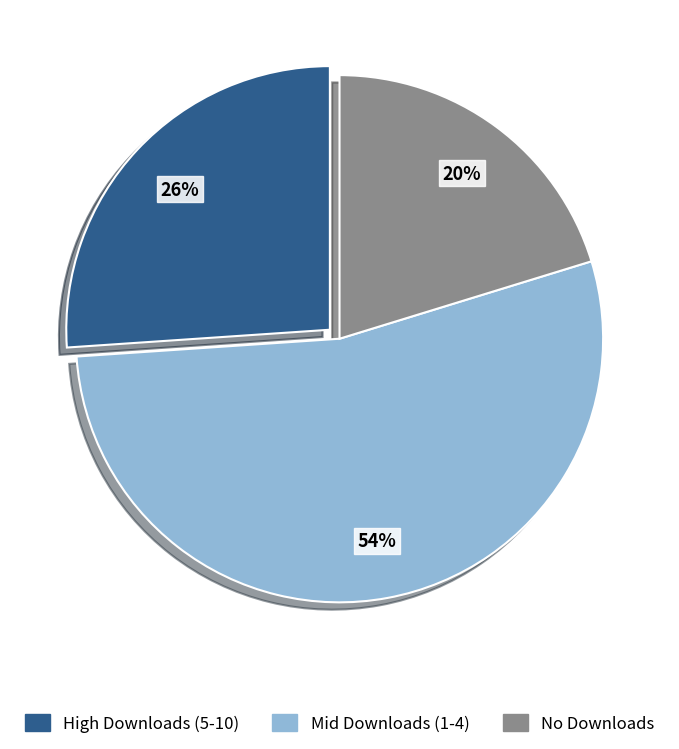

Does any single category account for the majority?

Yes